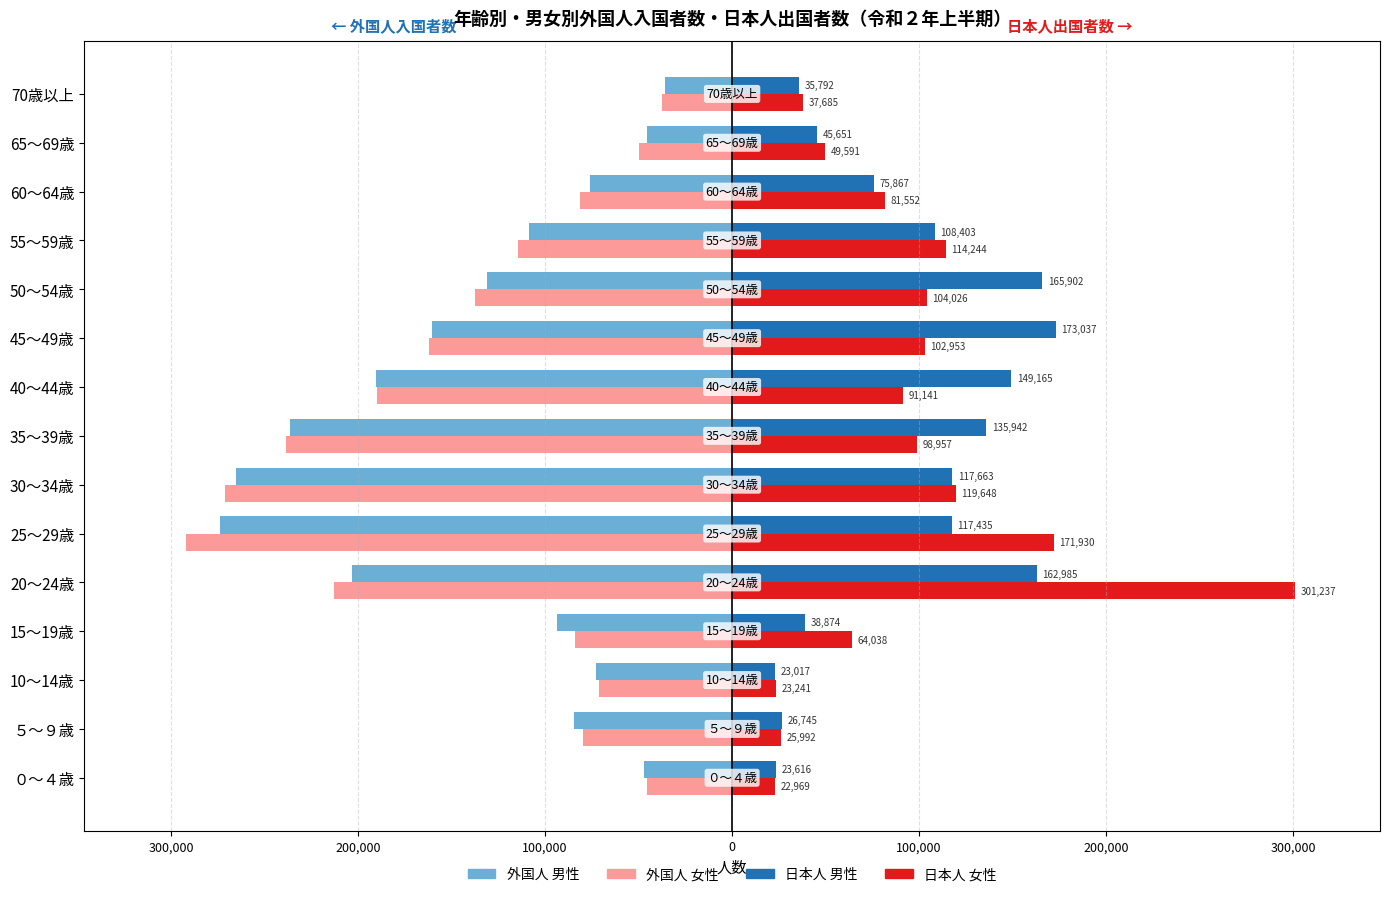

What are all the series names shown in the legend?

外国人 男性, 外国人 女性, 日本人 男性, 日本人 女性